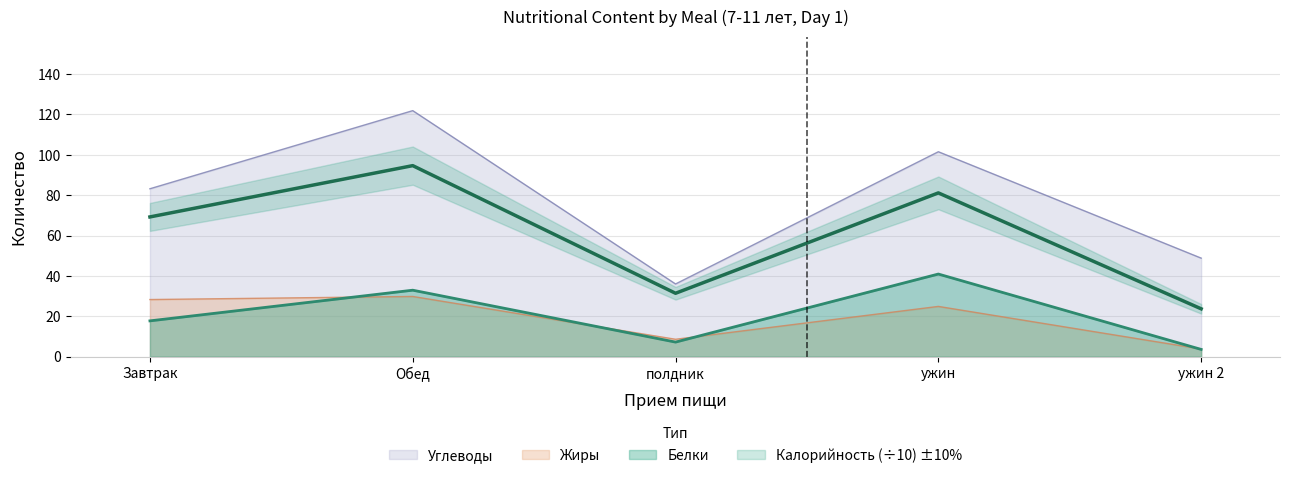

At which label is Калорийность closest to 59?

Завтрак